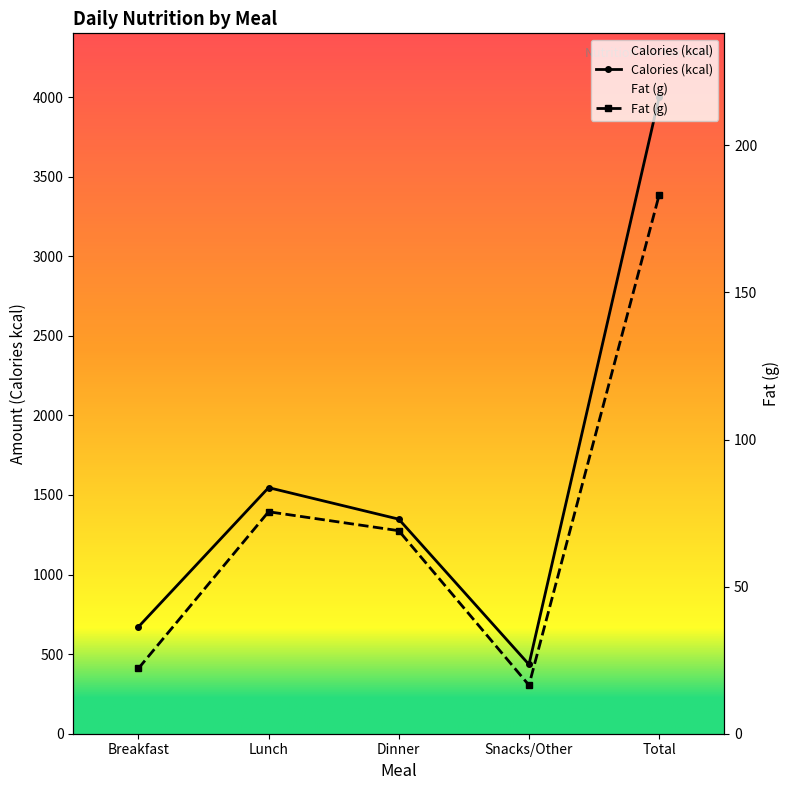

At which label is Calories (kcal) closest to 2217?

Lunch